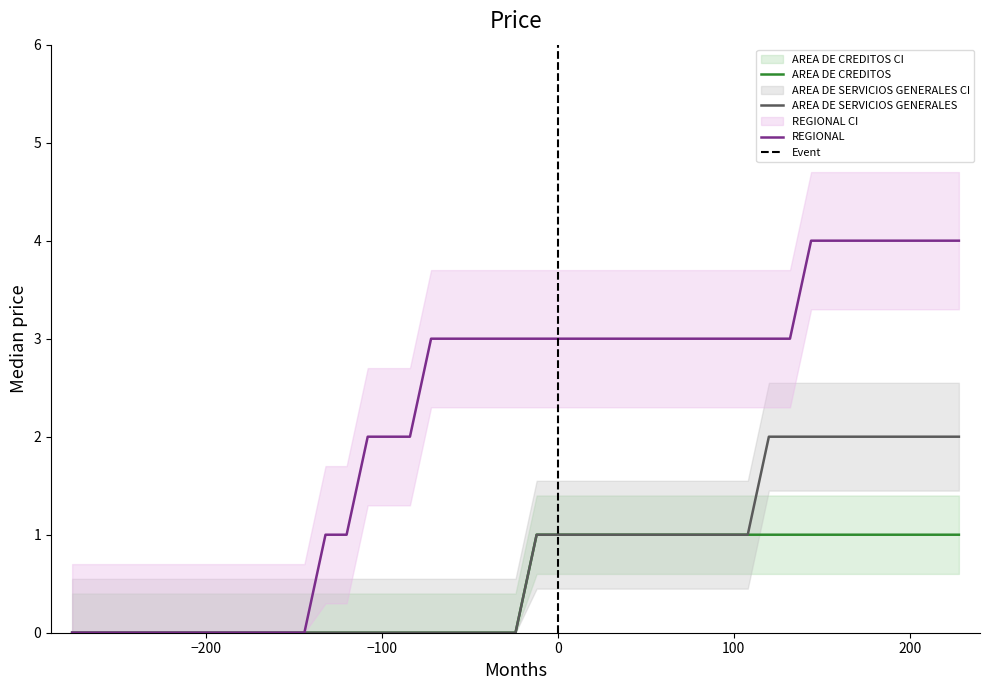

True or false: UNIDAD ADMINISTRATIVA and REGIONAL cross at least once.

False